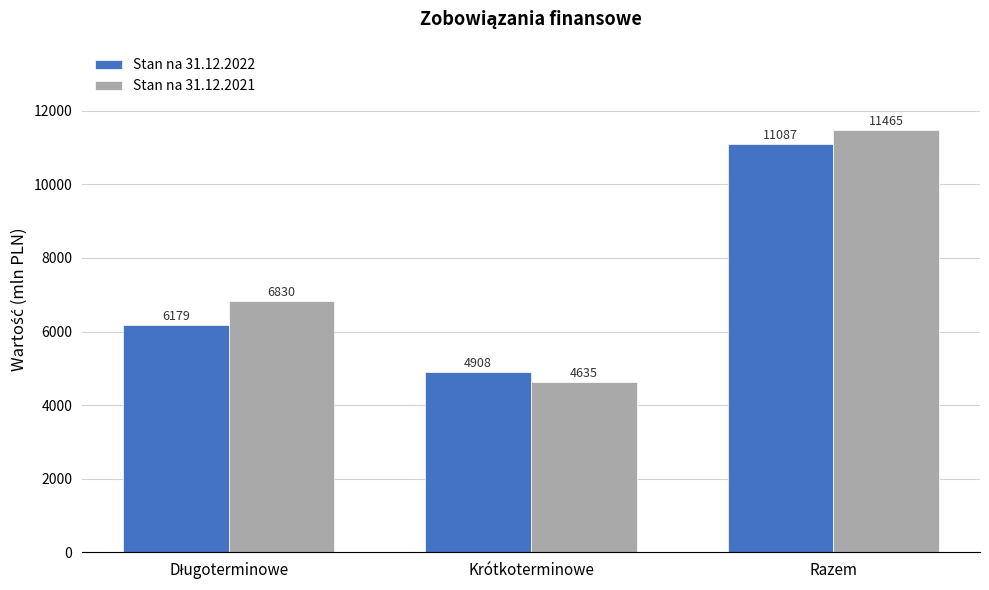

The Stan na 31.12.2022 series shows 11087 at Razem. True or false?

True